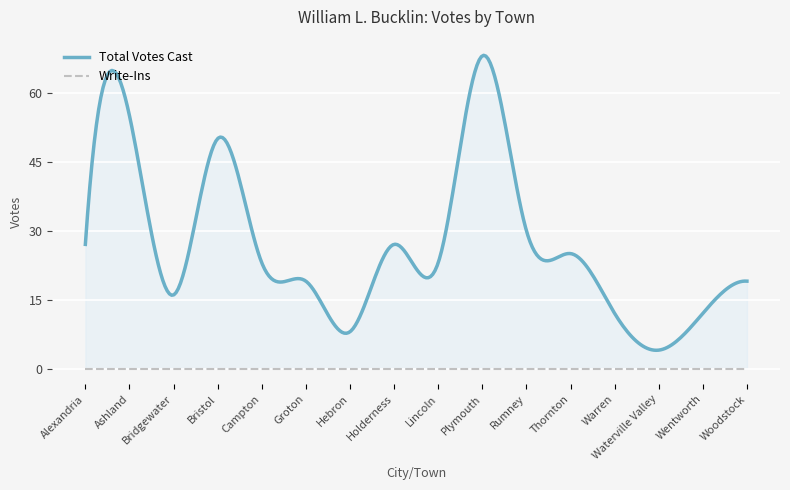

True or false: Write-Ins has more than 1 points higher than both neighbors.

False